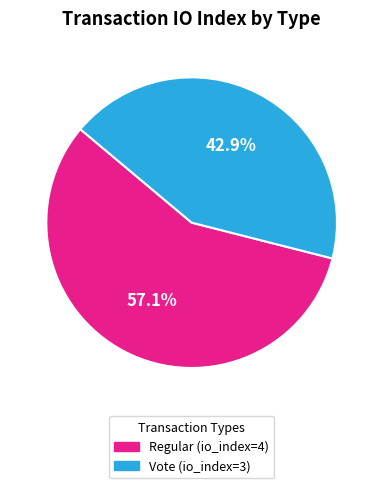

The Vote (io_index=3) slice represents 50% of the pie. True or false?

False